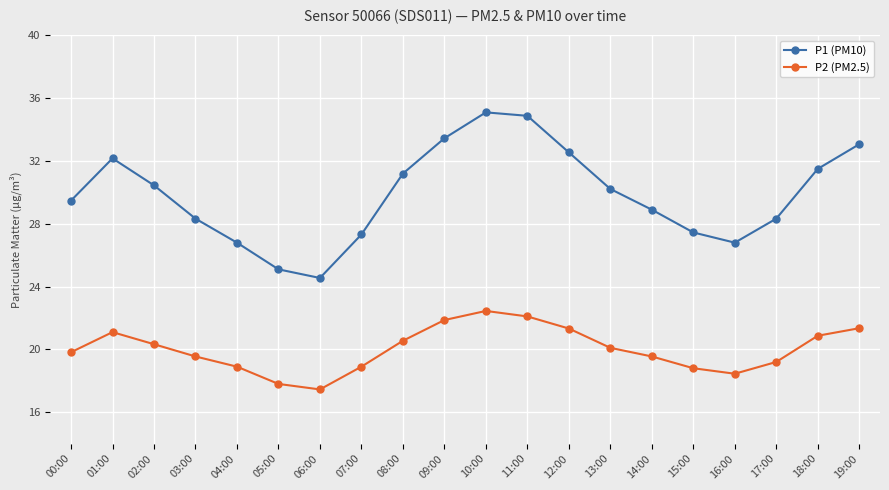

Is the value of P2 (PM2.5) at 04:00 greater than the value of P1 (PM10) at 14:00?

No